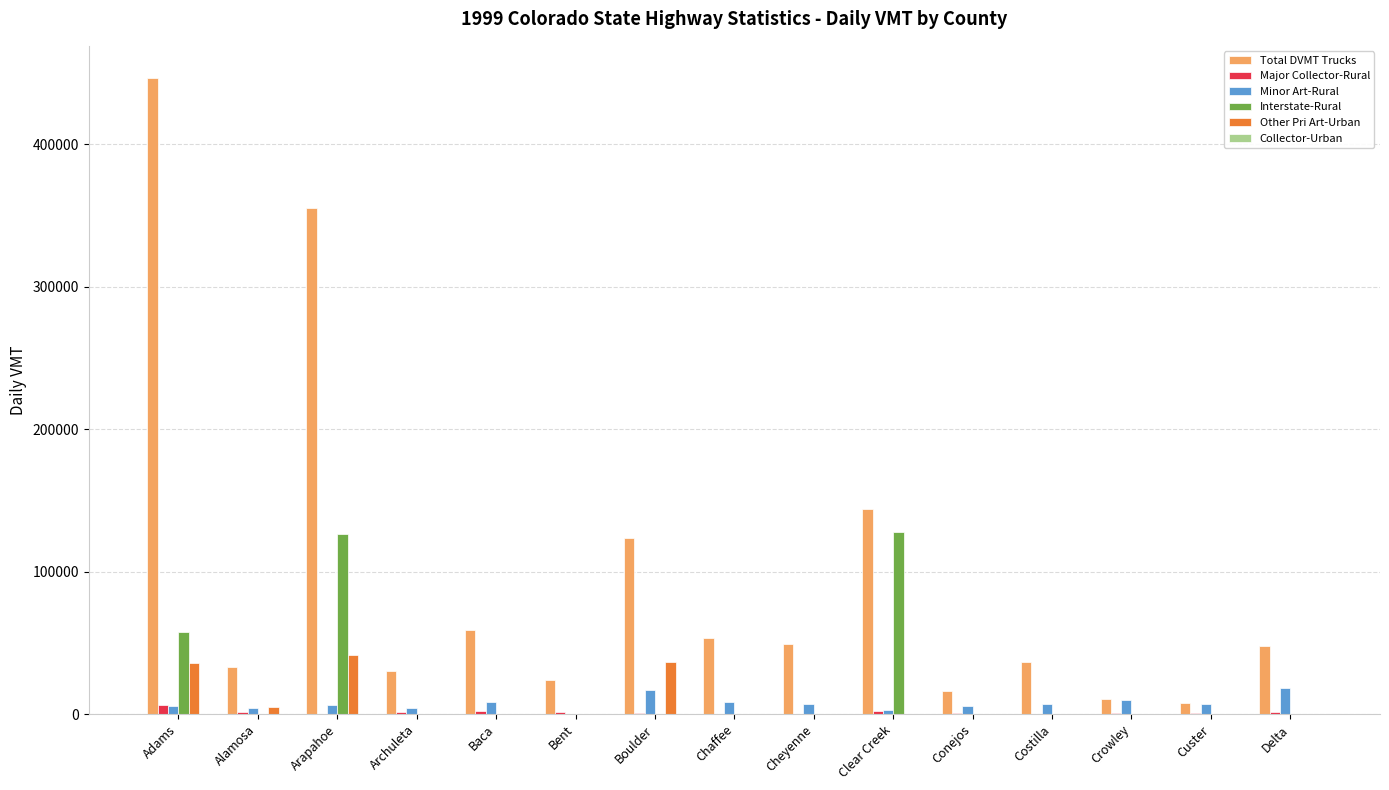

What is the maximum value shown in the chart?

446929.1